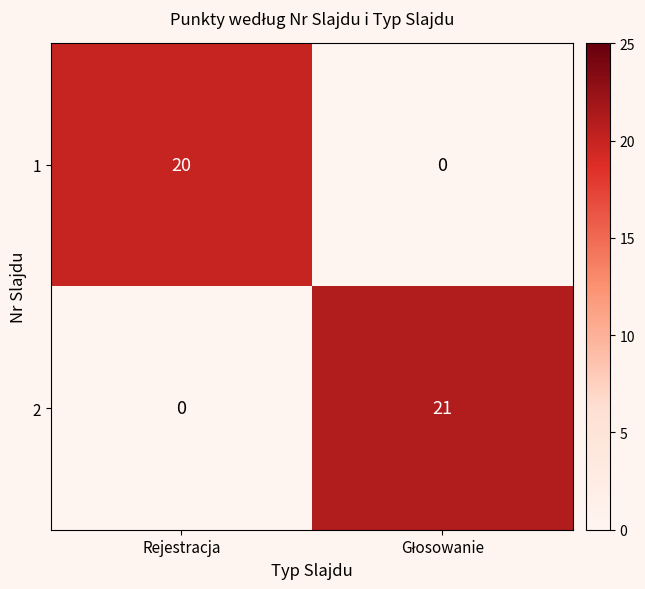

What is the maximum value shown in the chart?

21